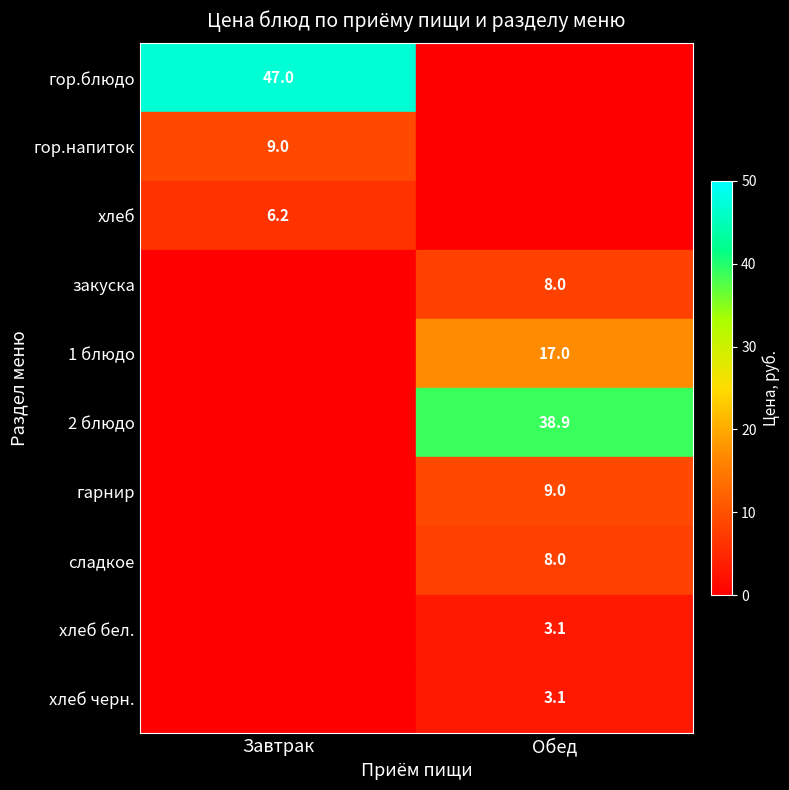

What is the total value across all series at Обед?

87.1